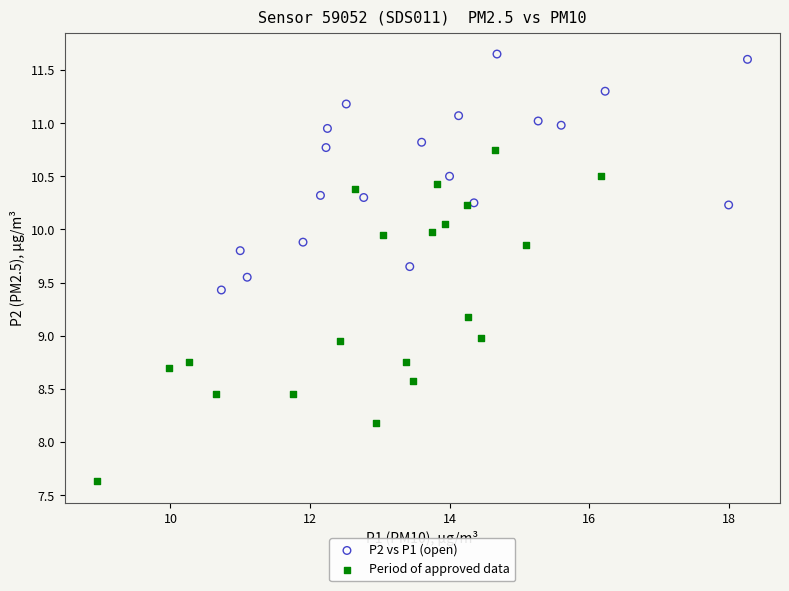

Which series reaches the maximum Y coordinate?

P2 vs P1 (open)